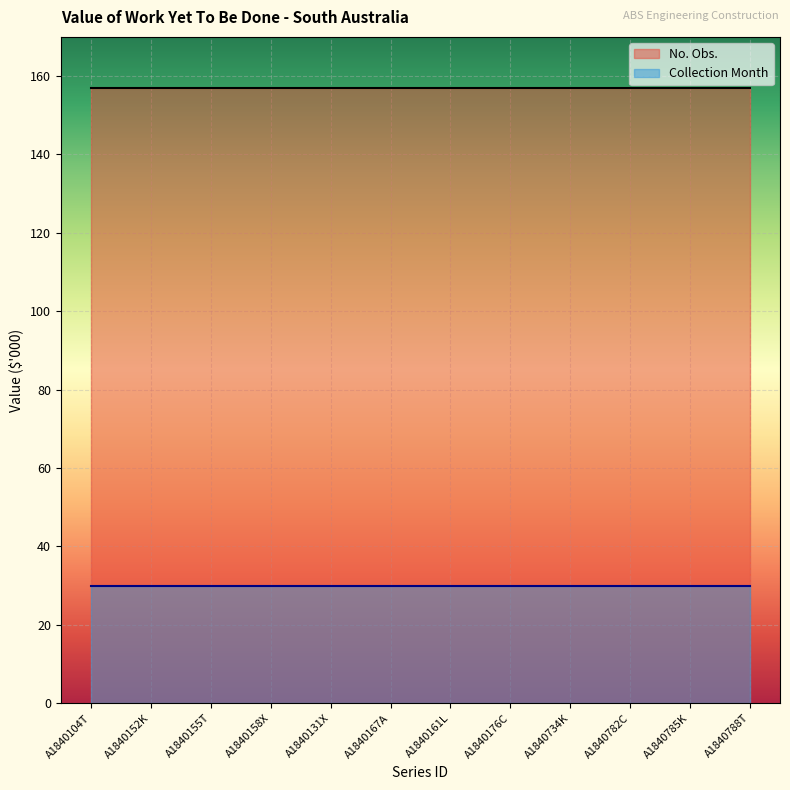

What value does the No. Obs. series have at A1840785K?

157